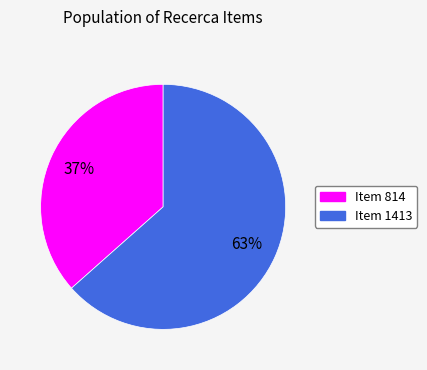

Combined, do Item 814 and Item 1413 account for over 50%?

Yes